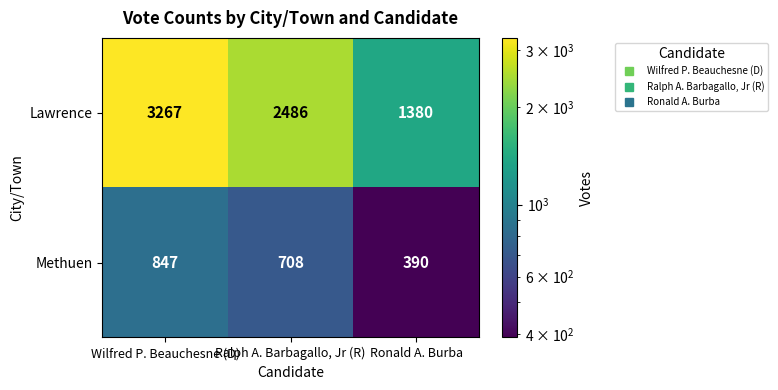

The value of Methuen at Ralph A. Barbagallo, Jr (R) is 424. True or false?

False